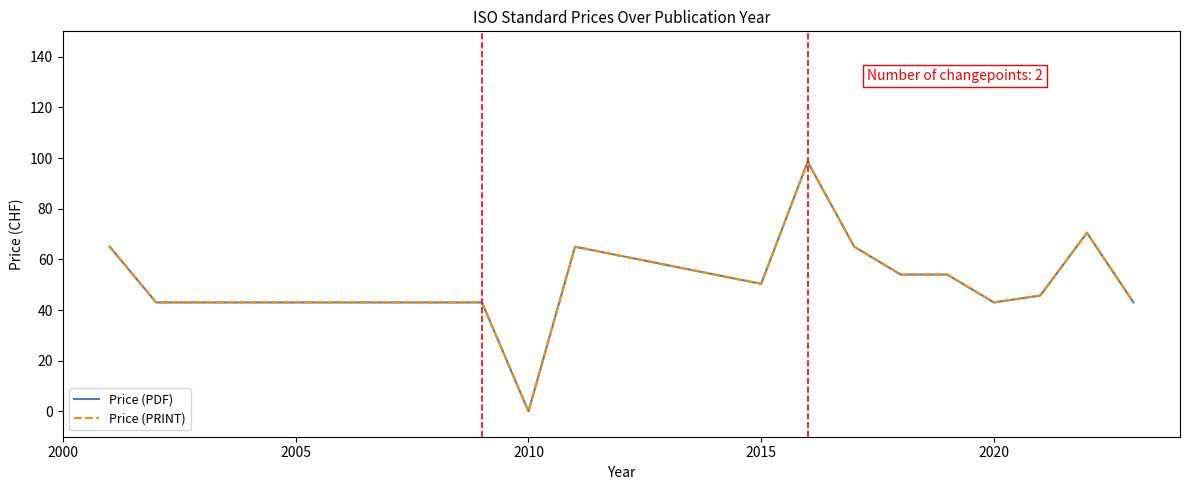

Does the chart display data point markers on the line(s)?

No